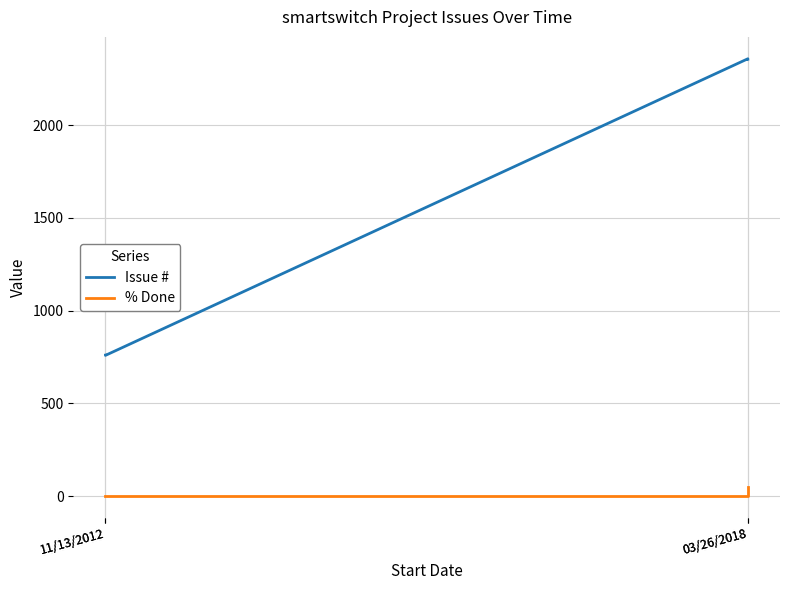

Which series has the largest range (max minus min)?

Issue #